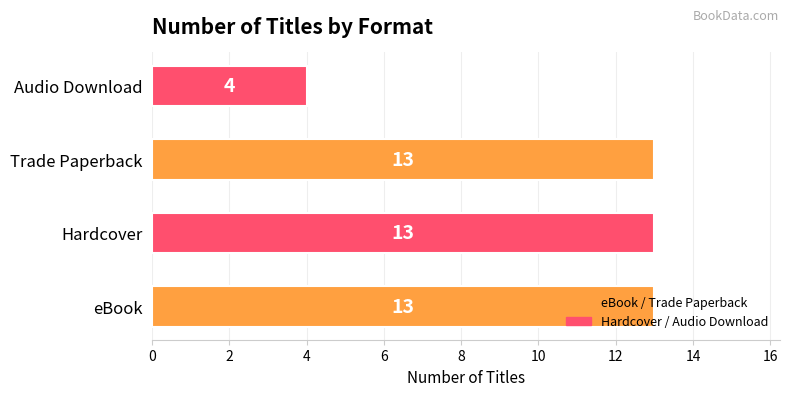

Read the value at eBook.

13